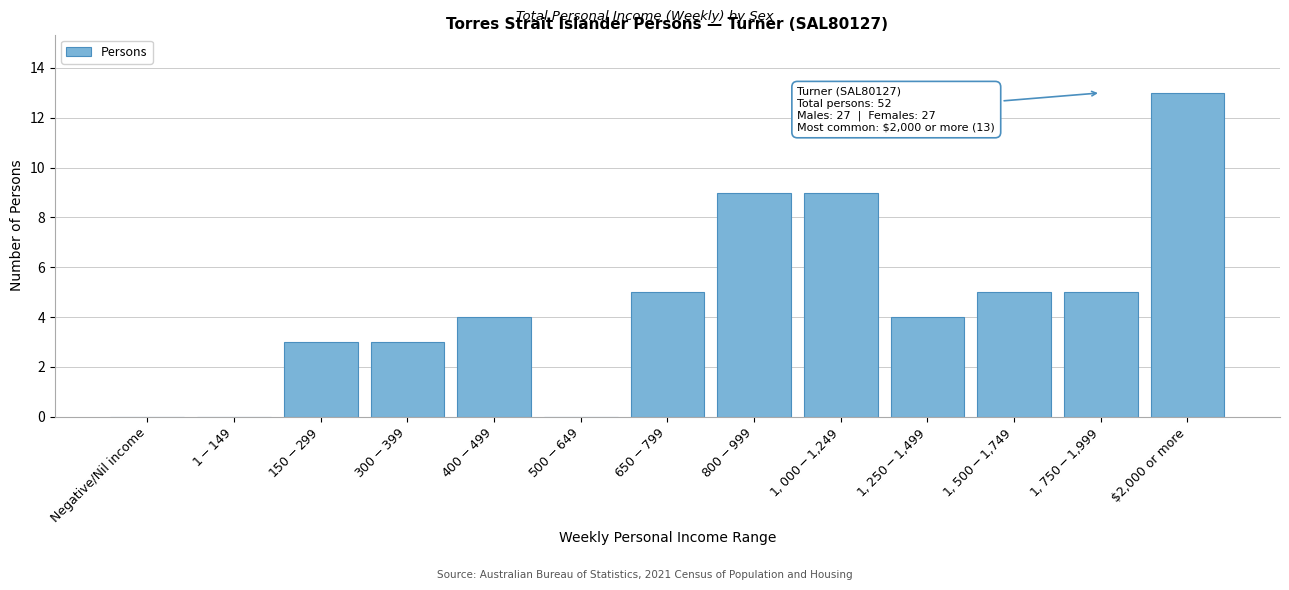

What is the sum of all values?

60